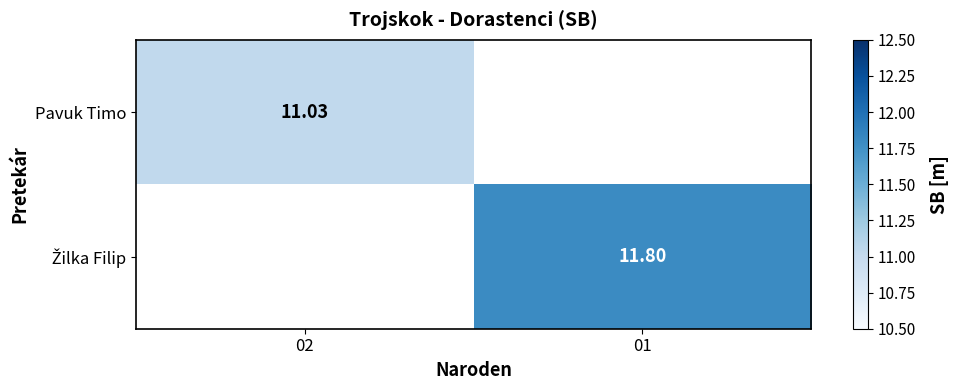

Count the number of data series in this chart.

2